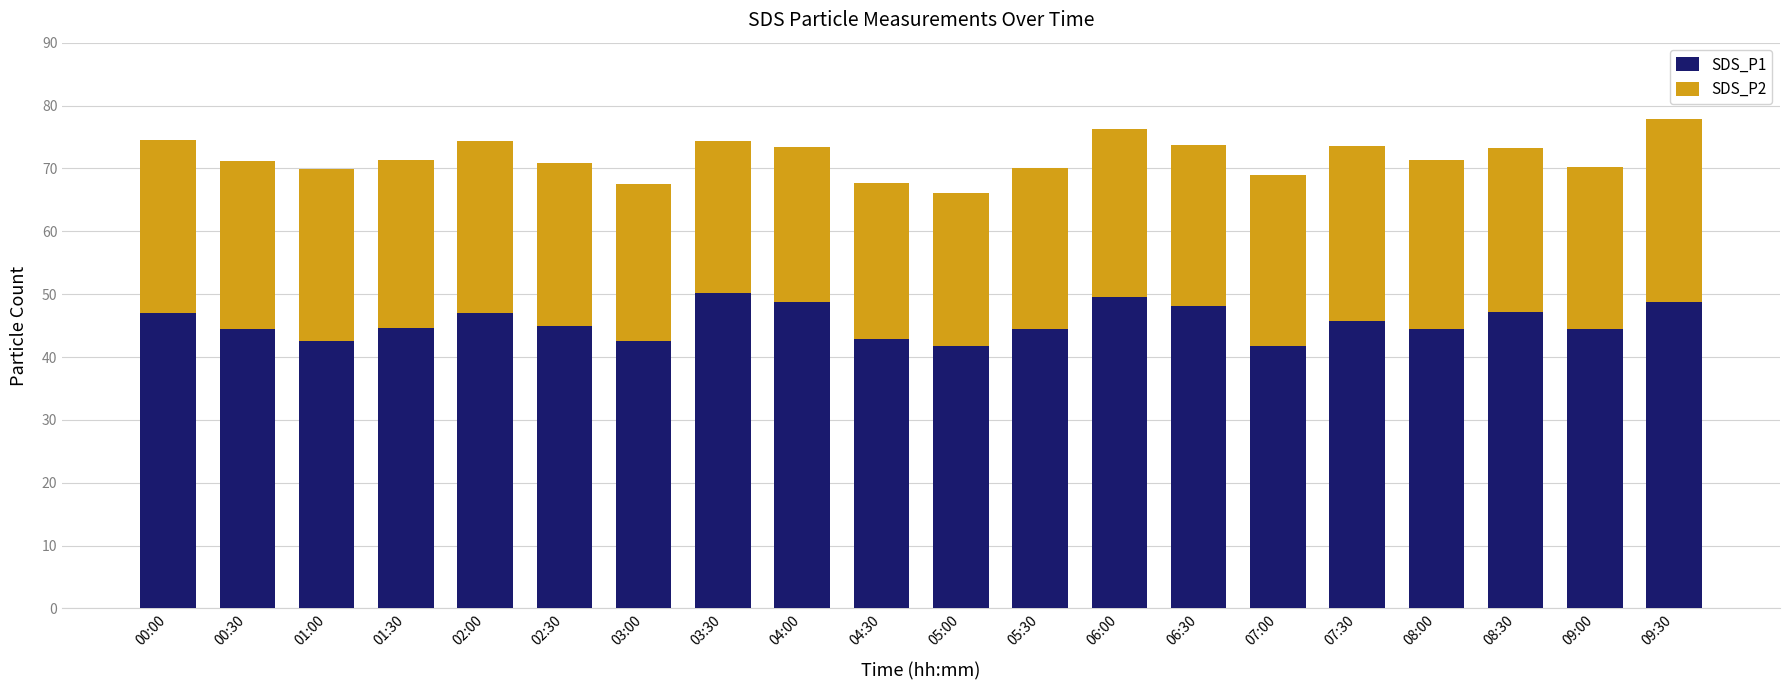

At which category is the sum across all series the highest?

09:30